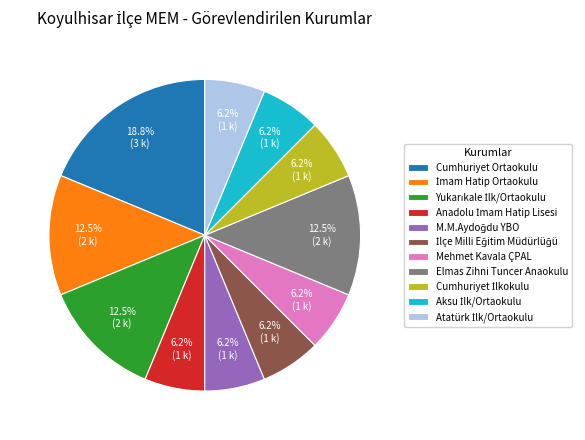

Does Elmas Zihni Tuncer Anaokulu account for over 50% of the chart?

No